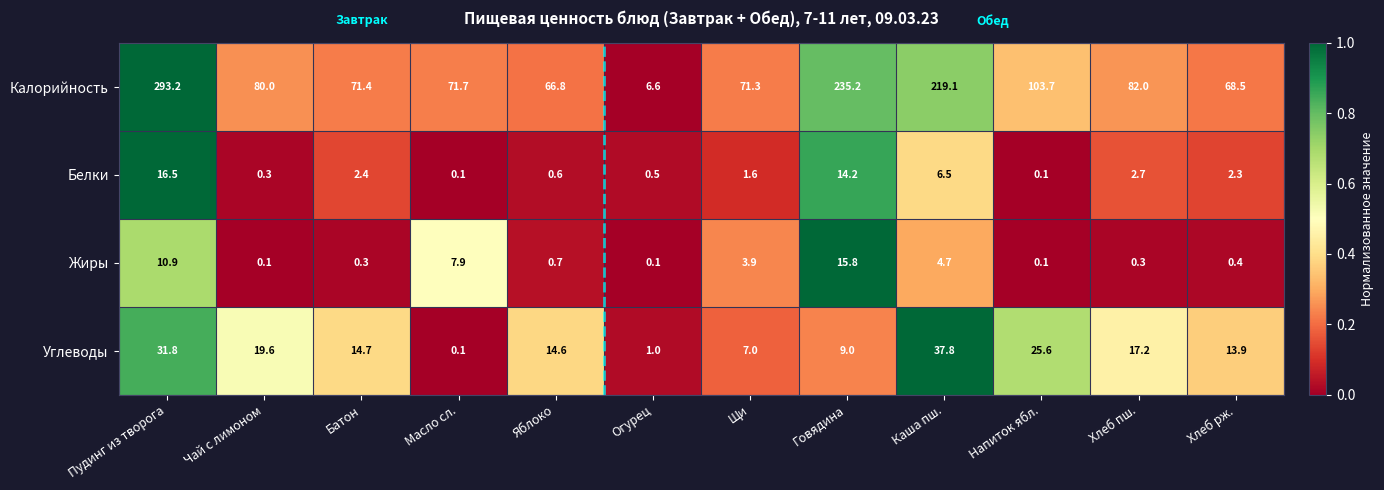

Which series has the widest spread of values?

Калорийность